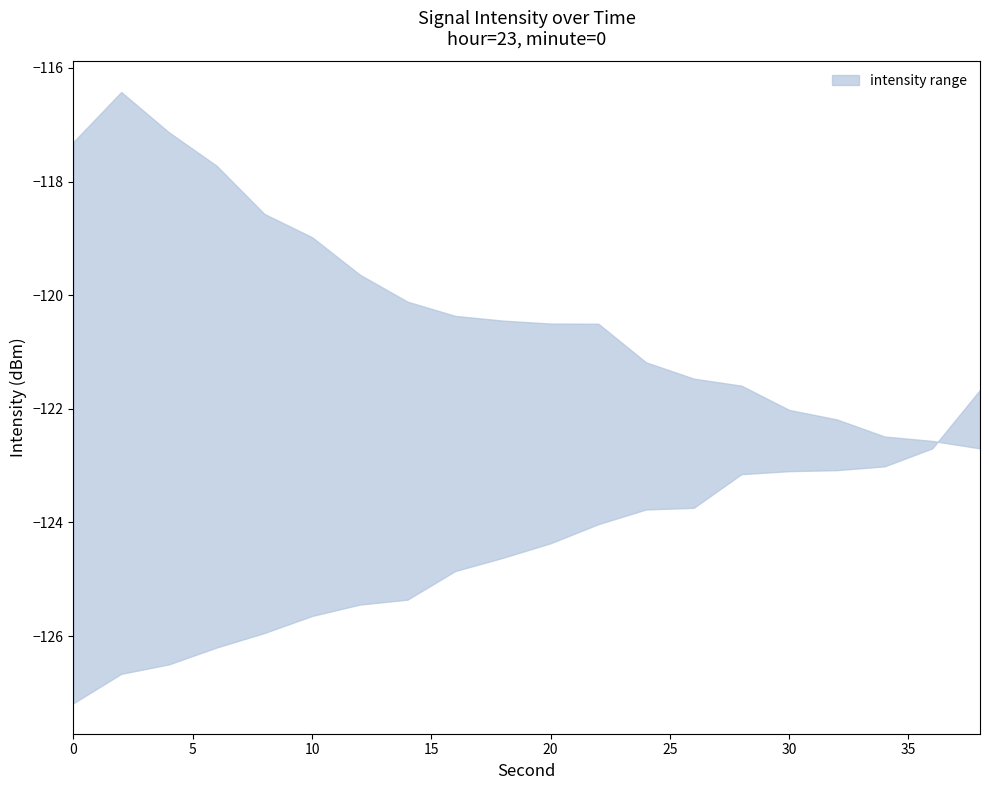

Which category has the highest value across all series?

2